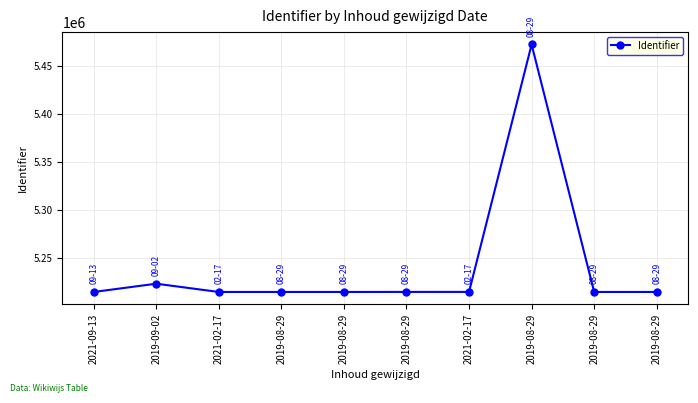

Reading left to right, list all the values displayed in this chart.

5214227	5222856	5214234	5214240	5214242	5214283	5214284	5472671	5214238	5214239